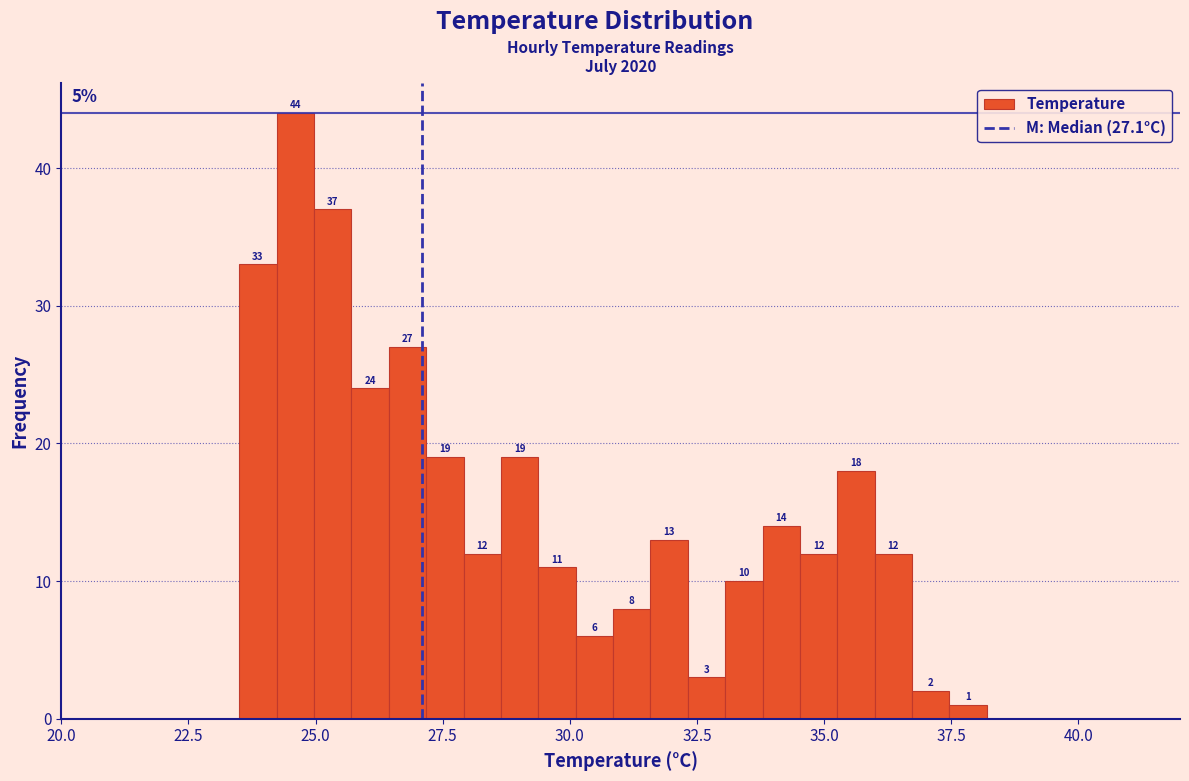

Around what value on the x-axis is the tallest bar? Give the approximate position of its centre, as read against the axis.

24.5